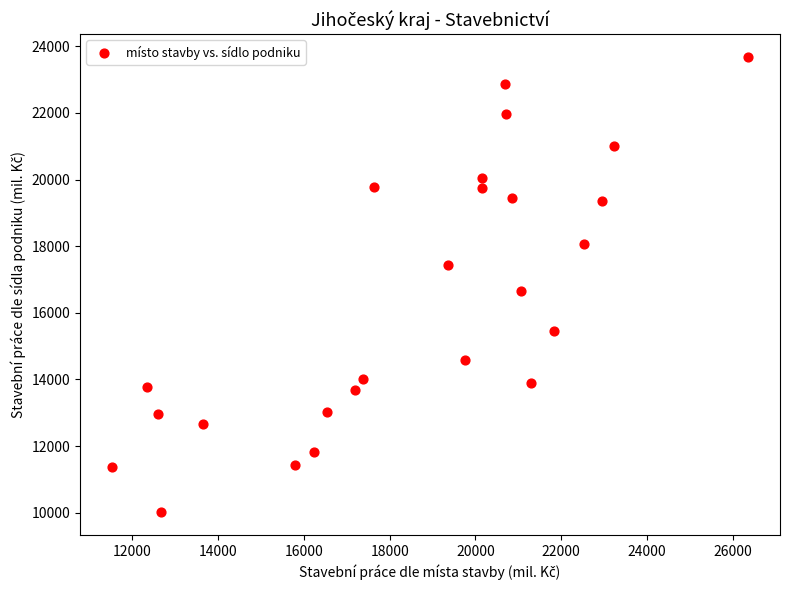

What Y value in the scatter plot is closest to 16846?

16658.0